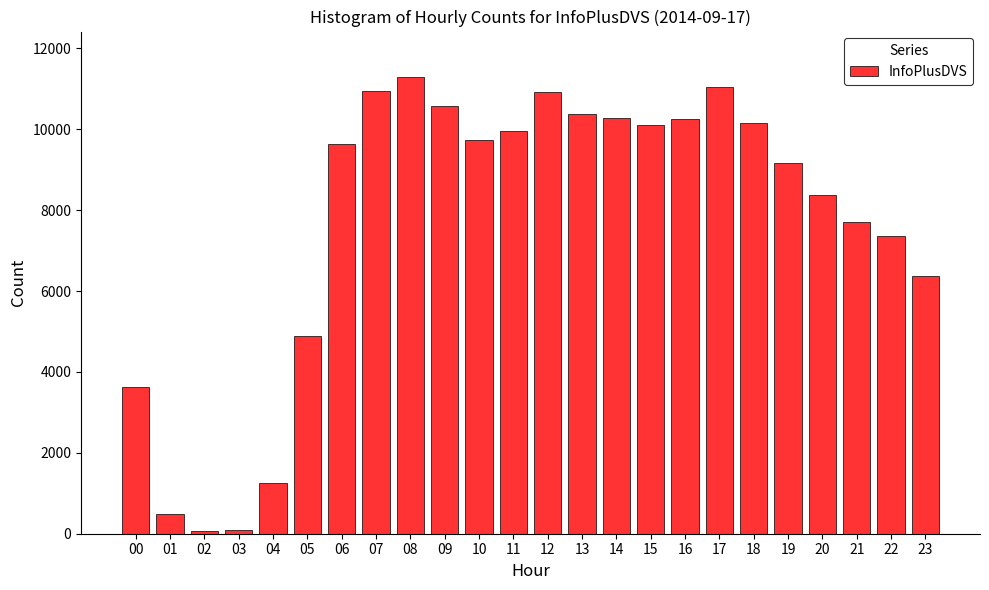

What is the approximate value at 17, to the nearest 10?

11050